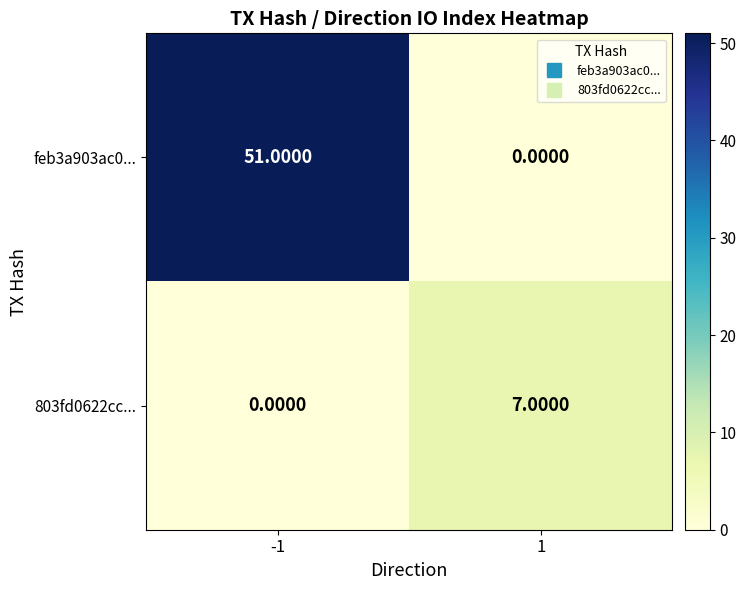

Rank the series at 1 from lowest to highest value.

feb3a903ac0..., 803fd0622cc...